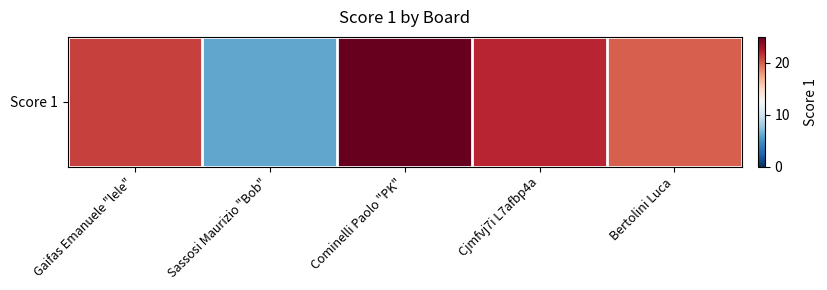

List the labels in order of value, largest first.

Cominelli Paolo "PK", Cjmfvj7i L7afbp4a, Gaifas Emanuele "lele", Bertolini Luca, Sassosi Maurizio "Bob"